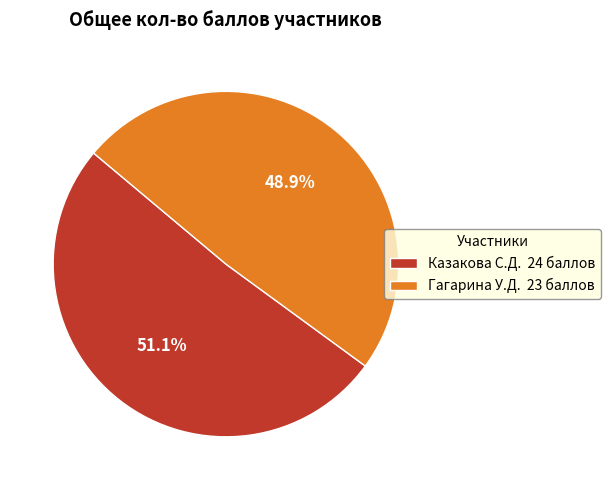

To the nearest percent, what portion does Казакова С.Д. represent?

51%